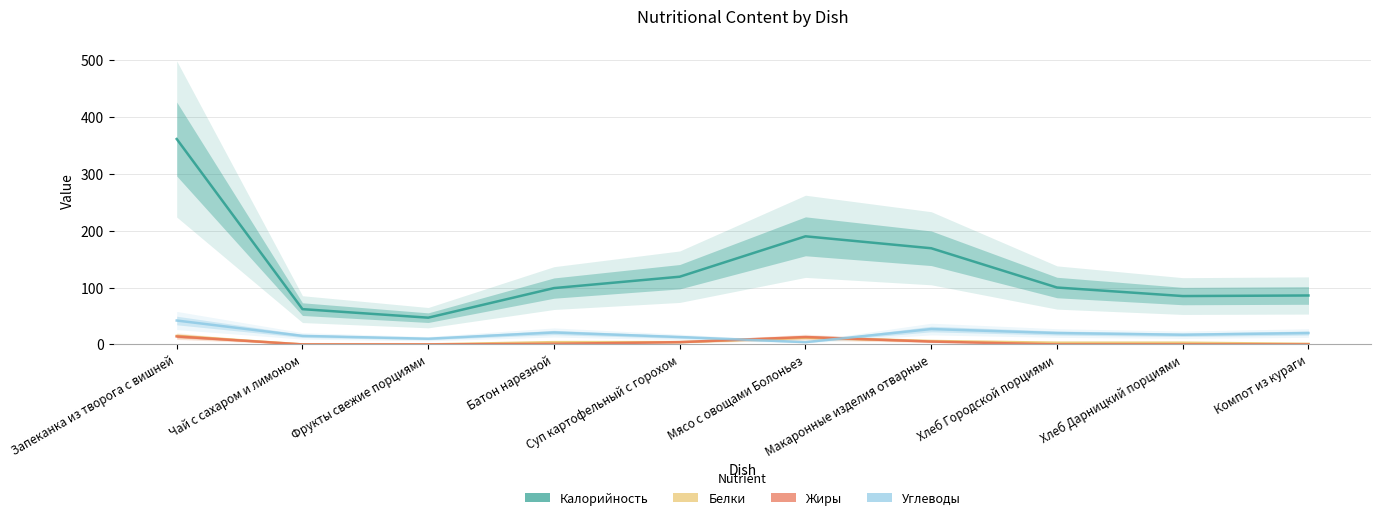

List the series in order of their peak value, highest first.

Калорийность, Углеводы, Белки, Жиры